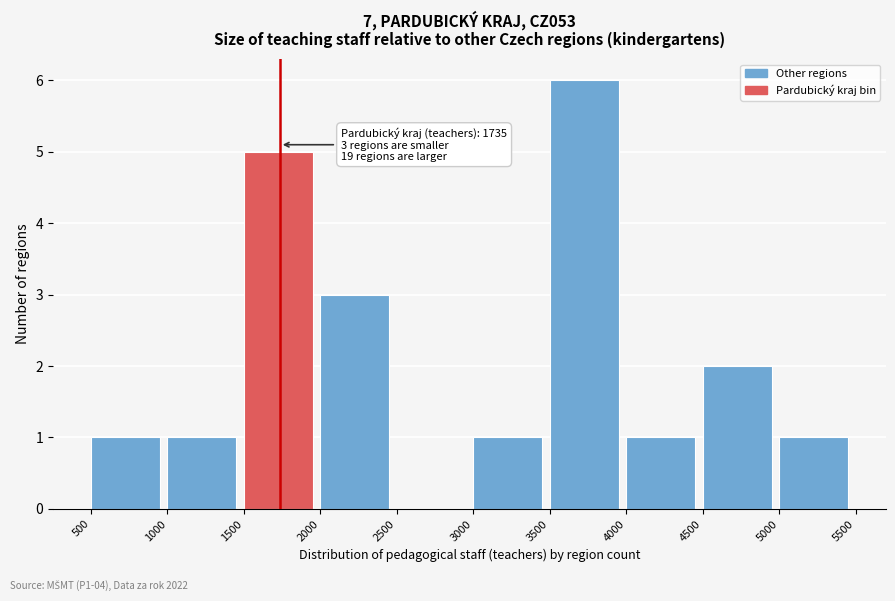

Over which range of the x-axis is the bar tallest?

3500 to 4000